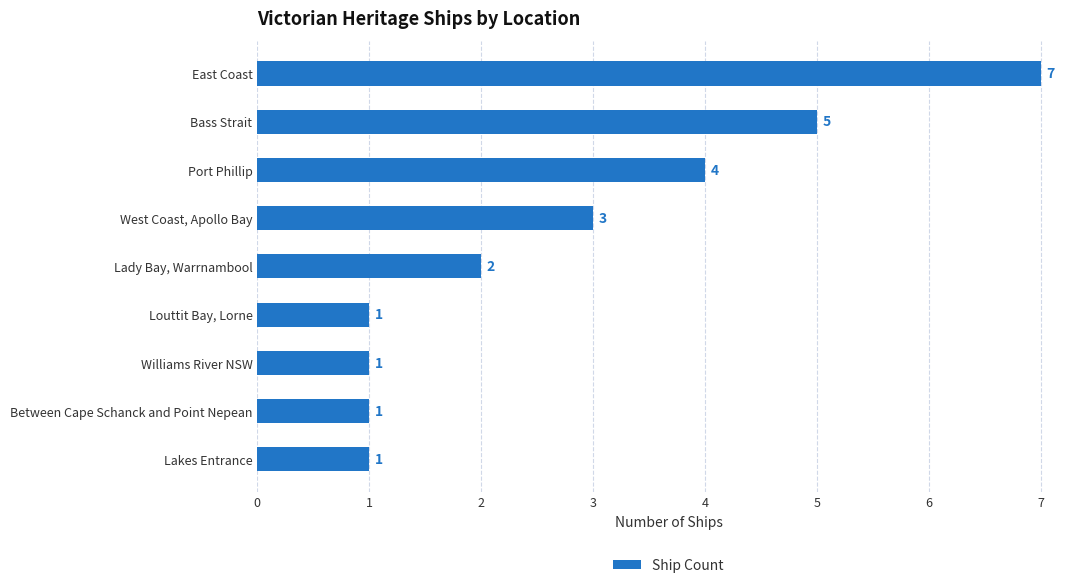

Reading top to bottom, extract all data points from this chart.

East Coast=7	Bass Strait=5	Port Phillip=4	West Coast, Apollo Bay=3	Lady Bay, Warrnambool=2	Louttit Bay, Lorne=1	Williams River NSW=1	Between Cape Schanck and Point Nepean=1	Lakes Entrance=1